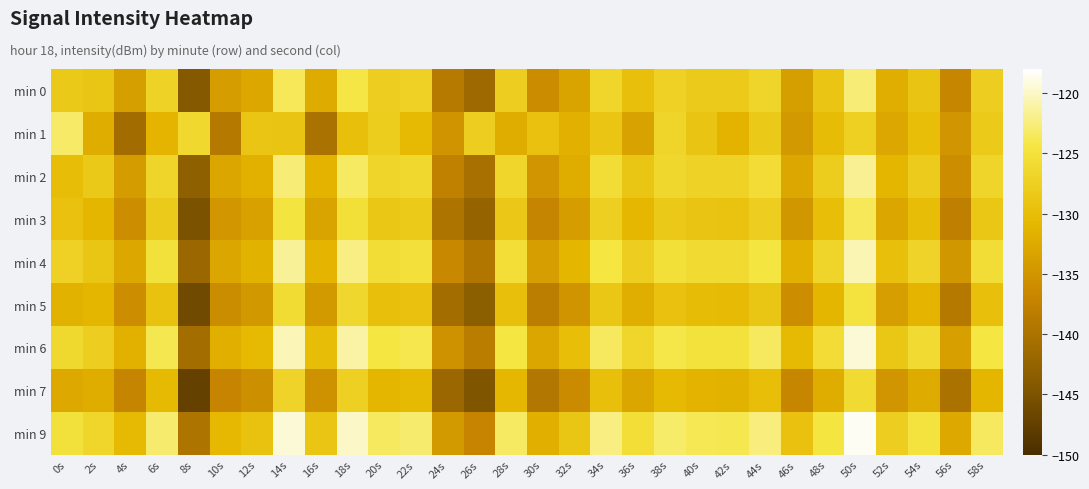

Between 0s and 14s, which is larger?

14s